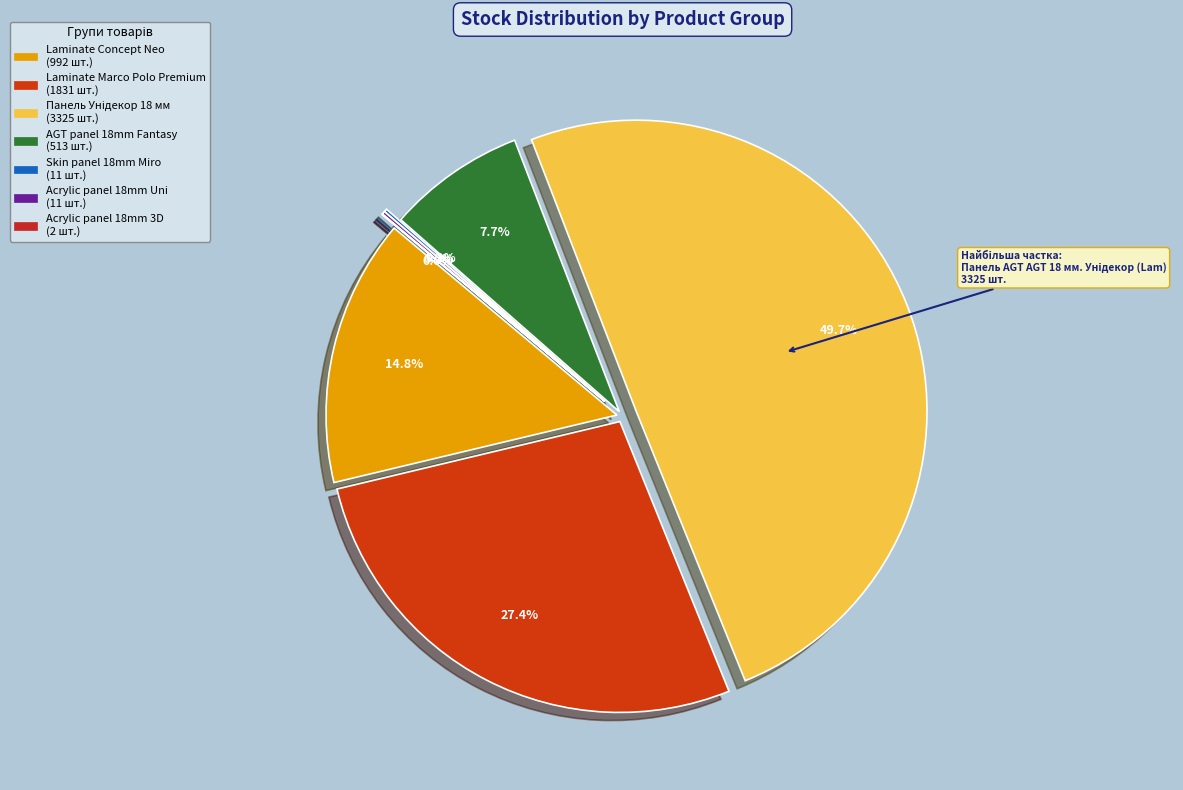

Which has a higher value, Панель AGT AGT 18 мм. Унідекор (Lam) or Panel acrylic Acrylic 18 mm. Uni?

Панель AGT AGT 18 мм. Унідекор (Lam)